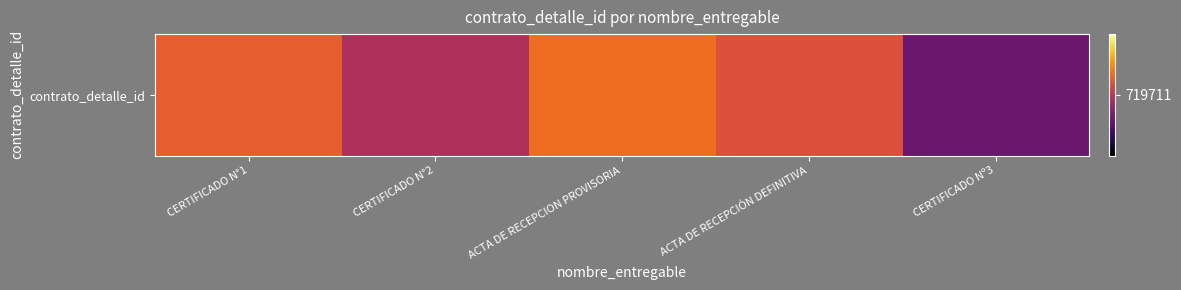

List the labels in order of value, smallest first.

CERTIFICADO Nº3, CERTIFICADO N°2, ACTA DE RECEPCIÓN DEFINITIVA, CERTIFICADO N°1, ACTA DE RECEPCION PROVISORIA